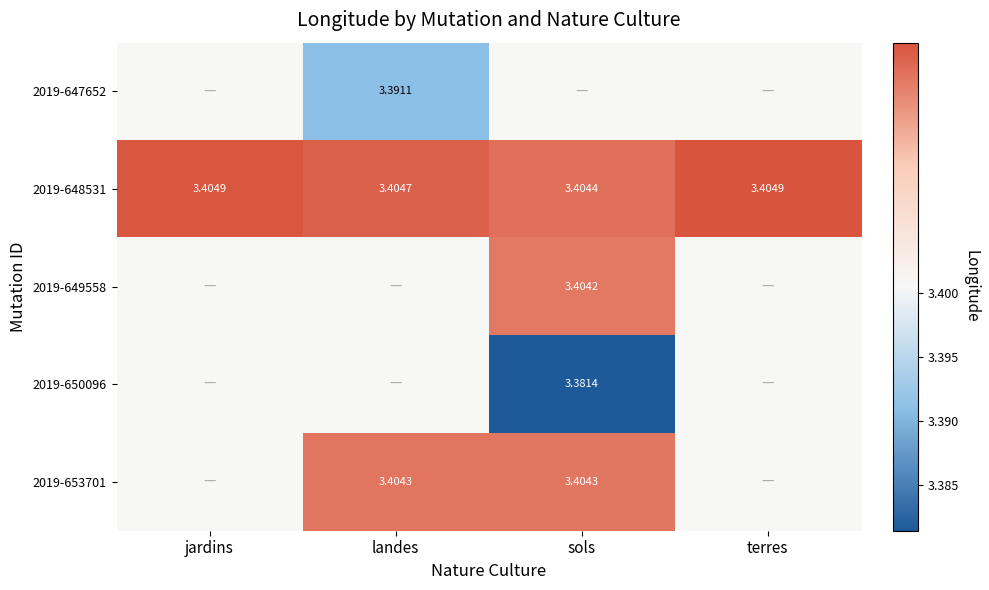

Which series has the largest total across all categories?

2019-648531